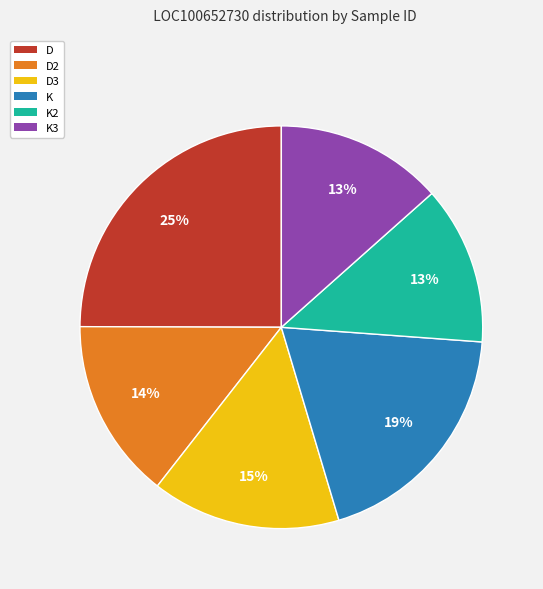

What percentage is the D slice, to the nearest percent?

25%